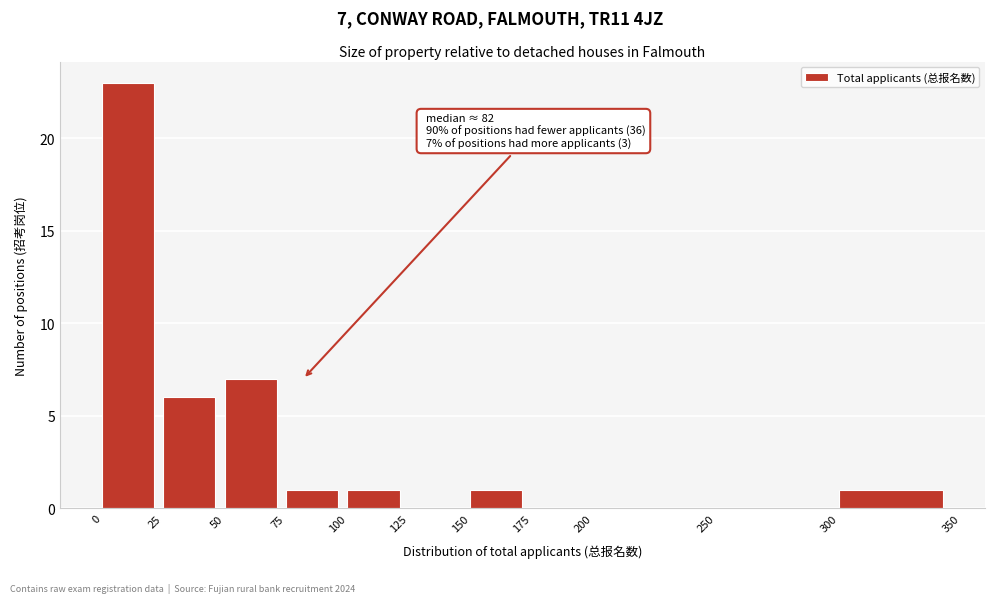

Which range on the x-axis has the tallest bar?

0 to 25